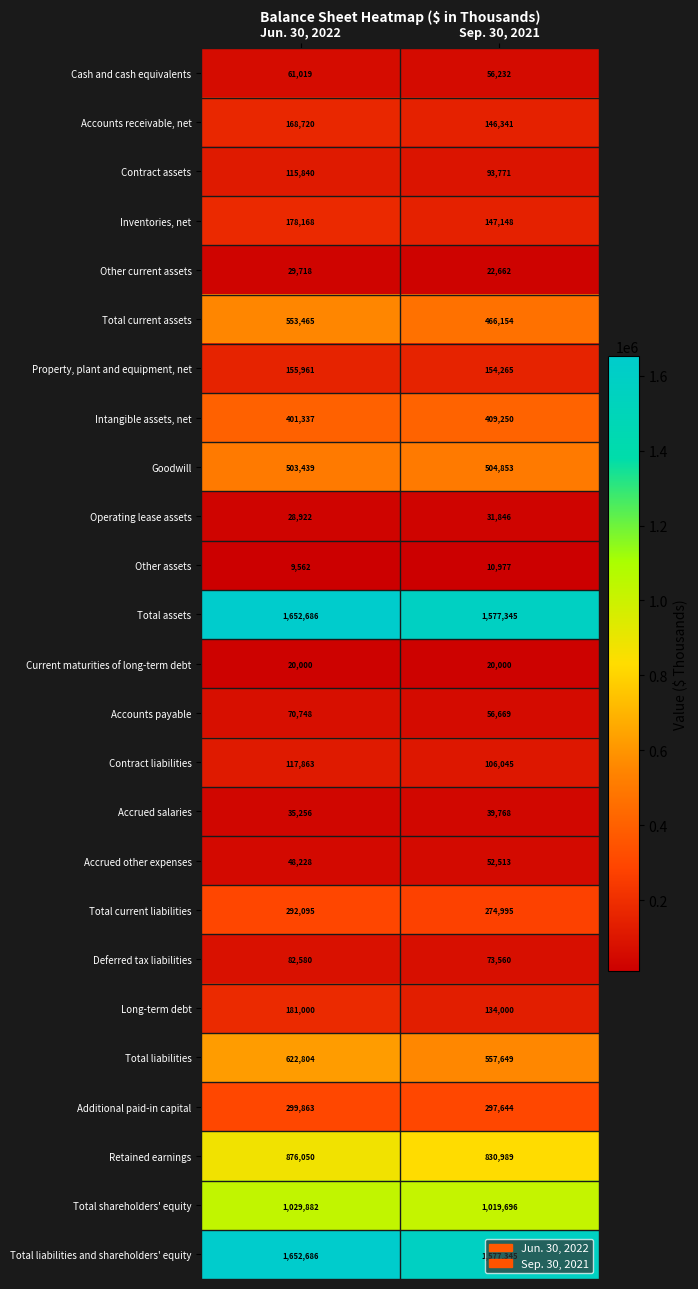

Which label corresponds to the largest value in the chart?

Jun. 30, 2022